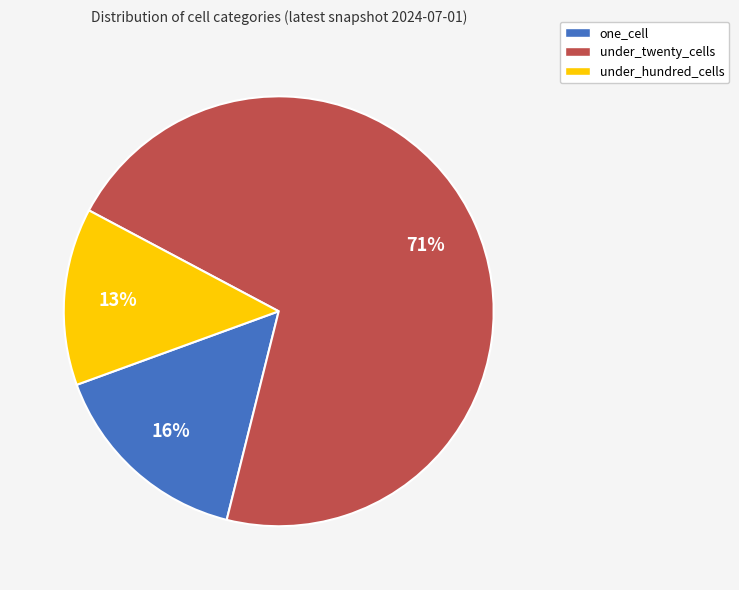

Rank the categories by value from highest to lowest.

under_twenty_cells, one_cell, under_hundred_cells